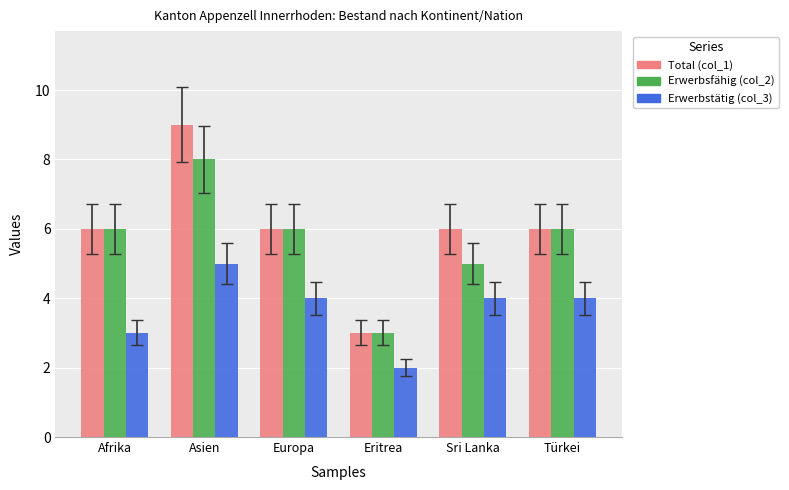

What is the highest value of the Total (col_1) series?

9